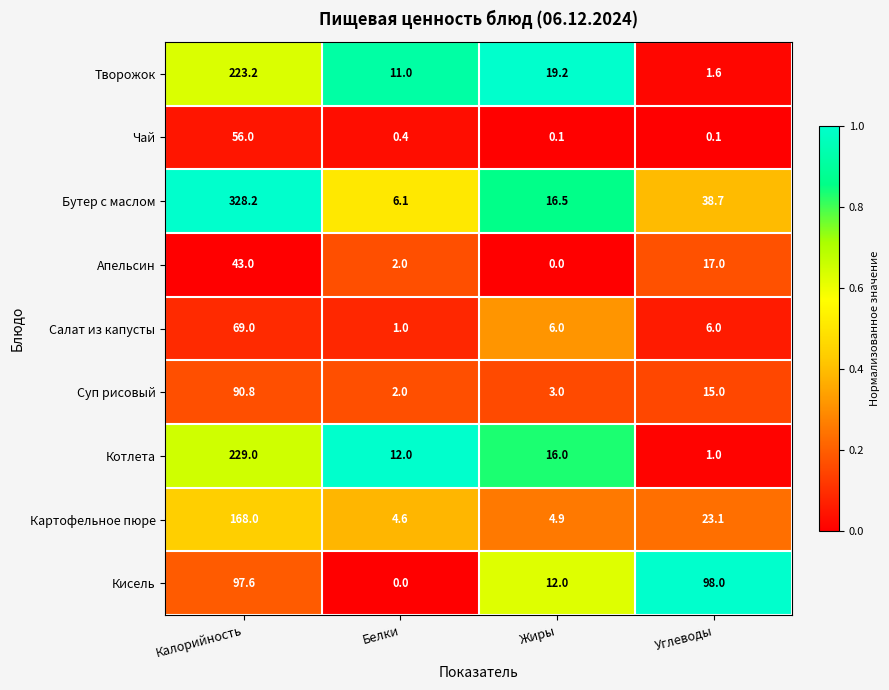

Which series has the widest spread of values?

Бутер с маслом